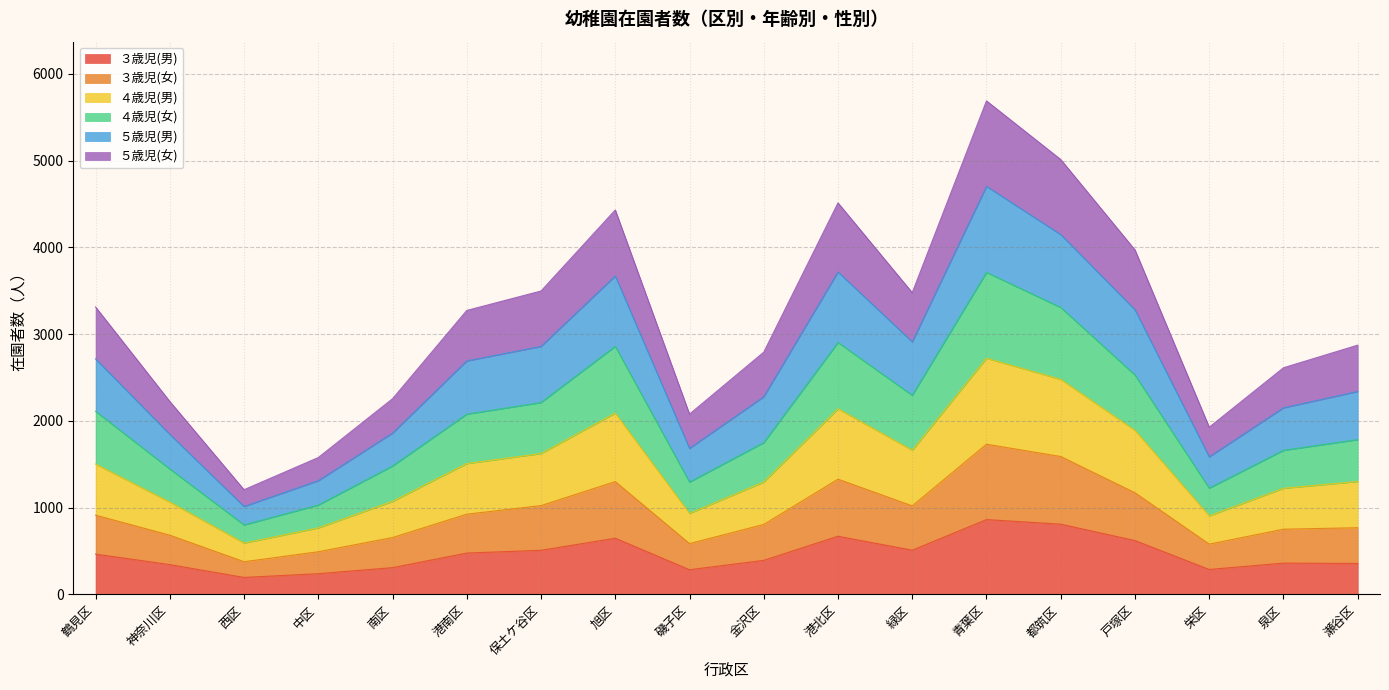

How many distinct data groups are displayed?

6